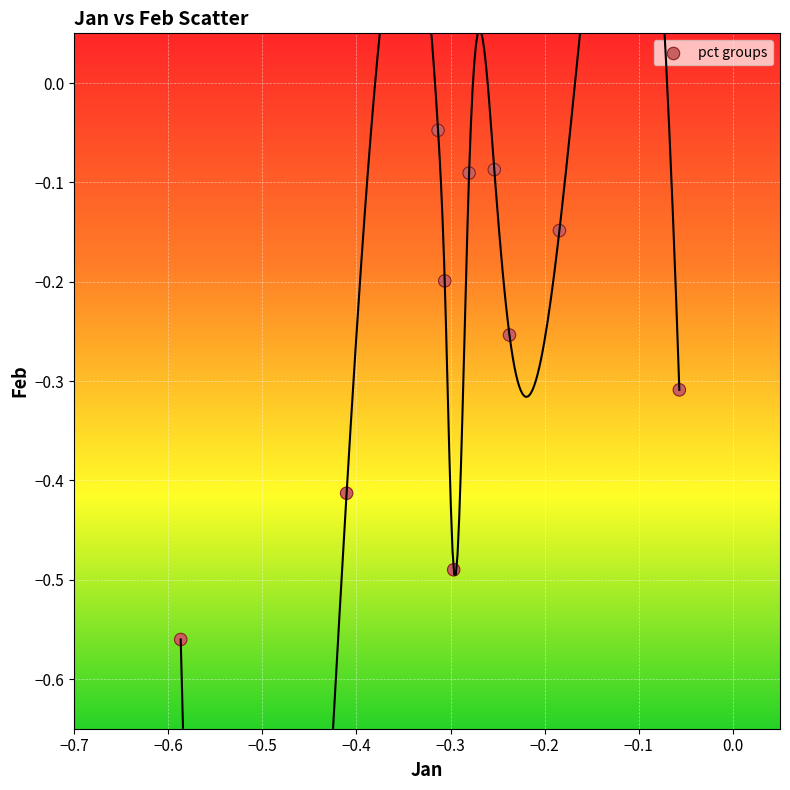

What is the range of X values (max minus min)?

0.5